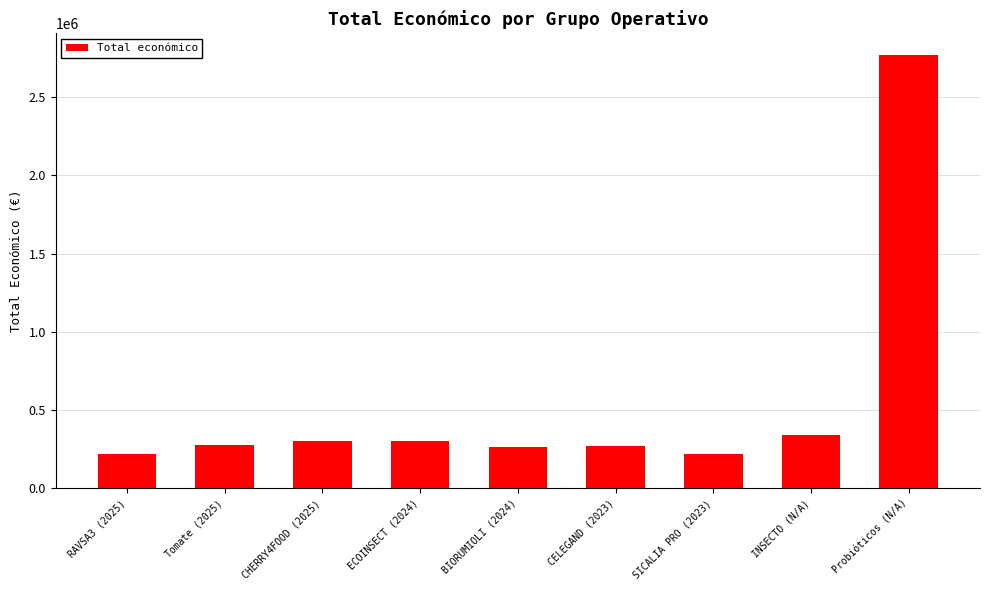

How many bars are there in total?

9